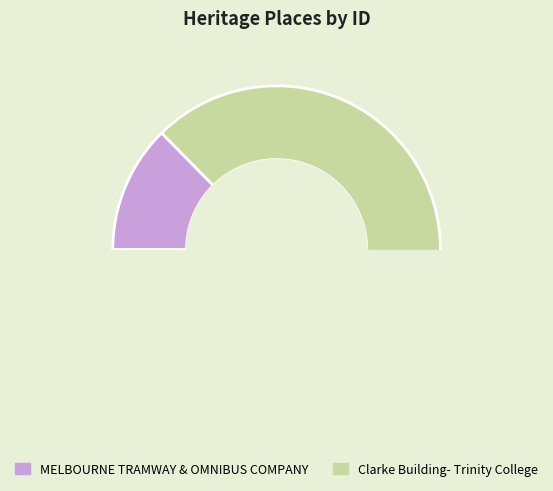

What is the smallest slice in the pie chart?

MELBOURNE TRAMWAY & OMNIBUS COMPANY